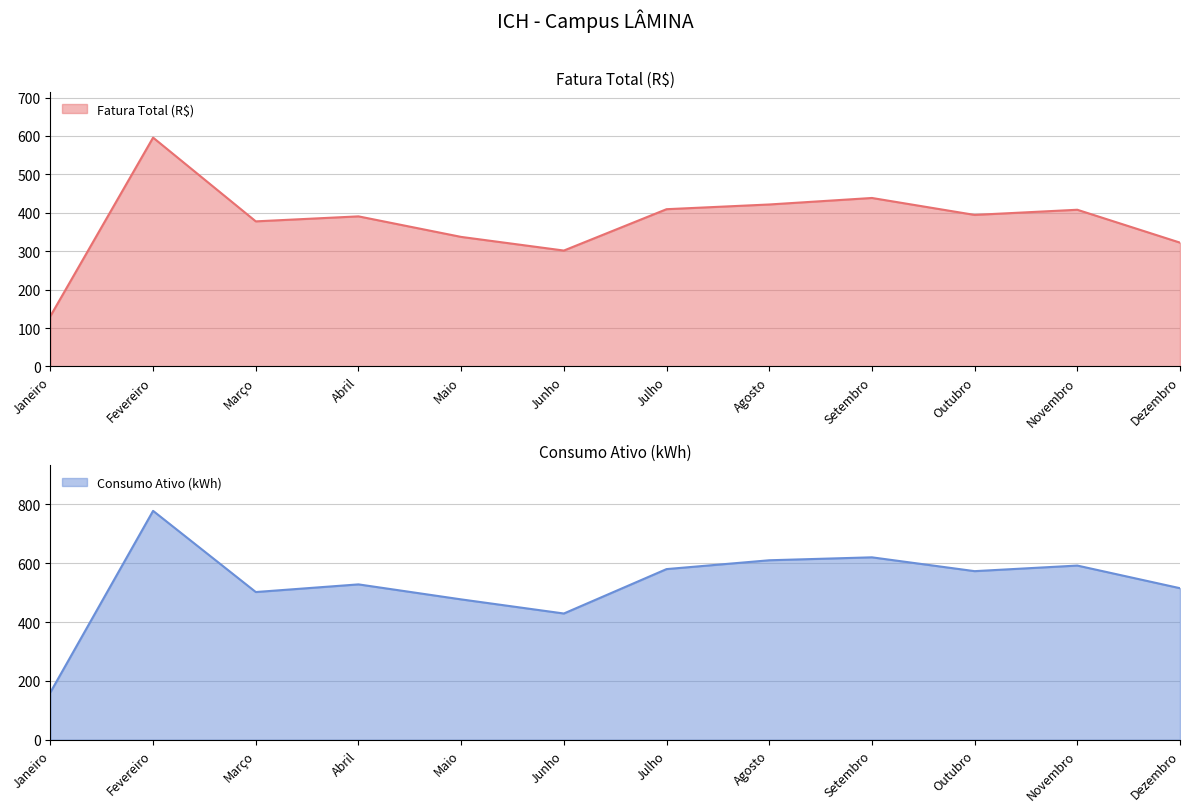

How many lines are shown in the chart?

2